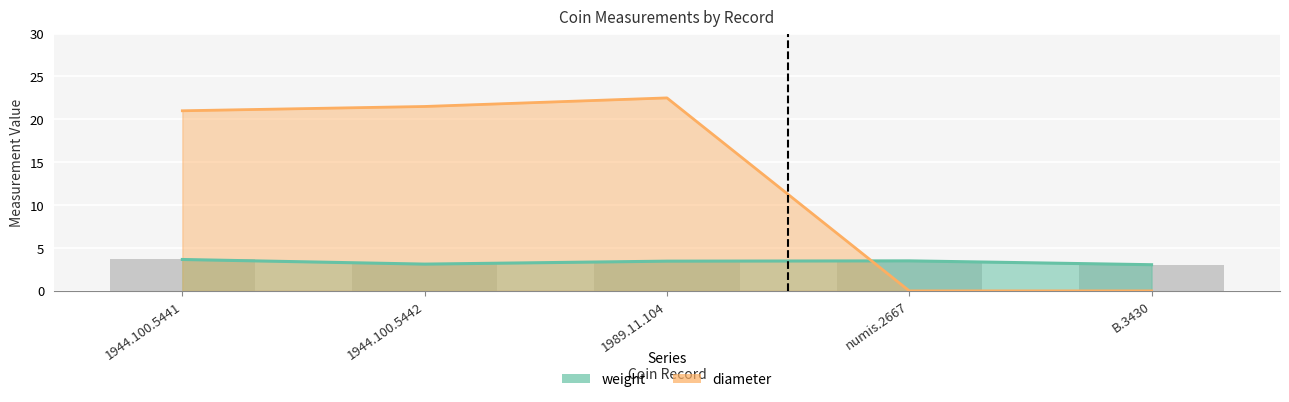

List the series in order of their overall mean, highest first.

diameter, weight